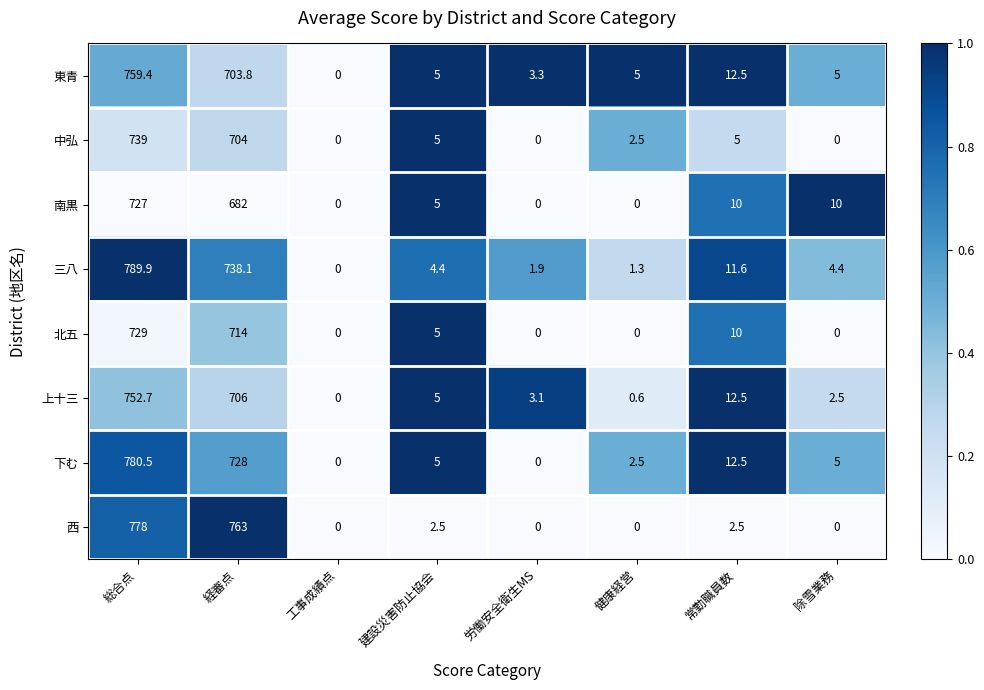

Is it true that 下む equals 0.0 at 労働安全衛生MS?

True